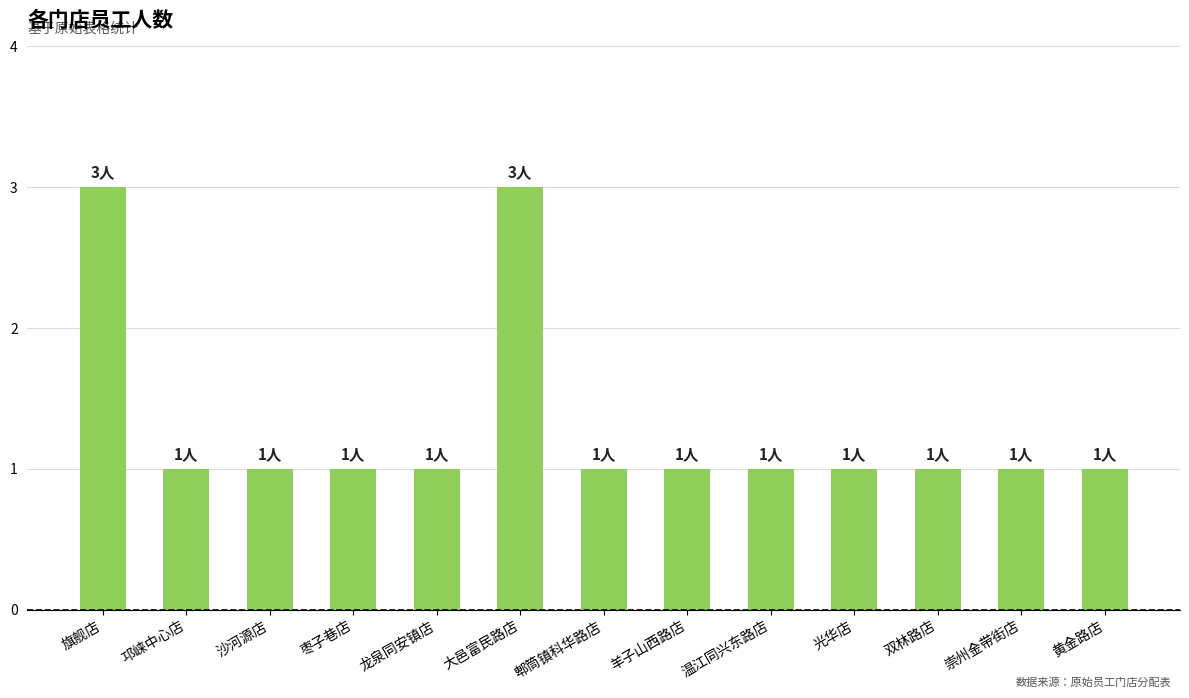

What is the difference between the maximum and second lowest values?

2